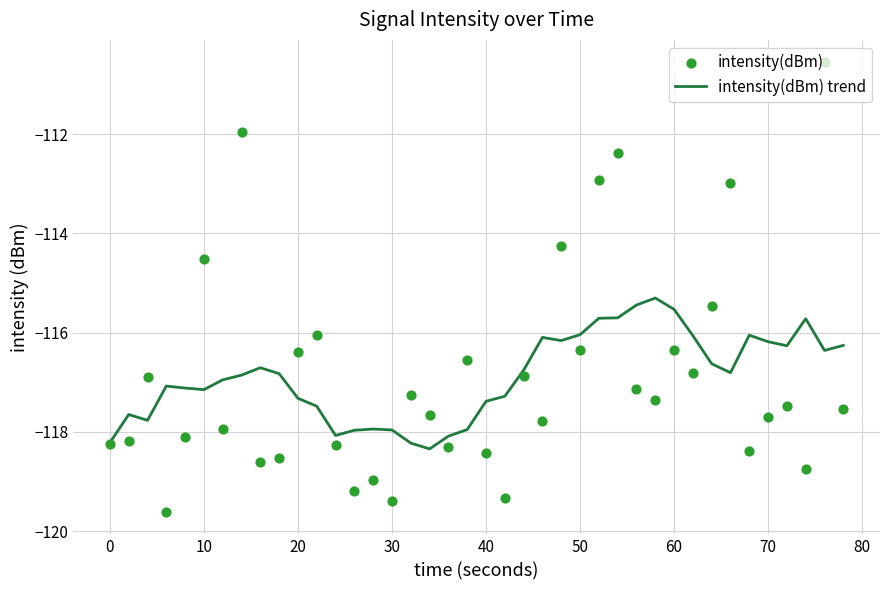

What is the highest value of the intensity(dBm) trend series?

-115.3